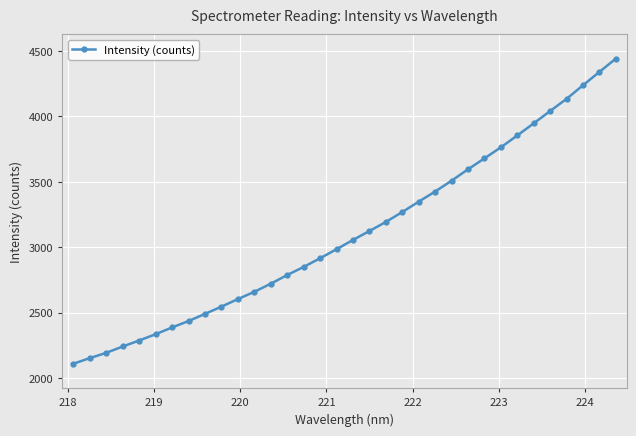

What is the value of the 19th point from the left?

3124.6